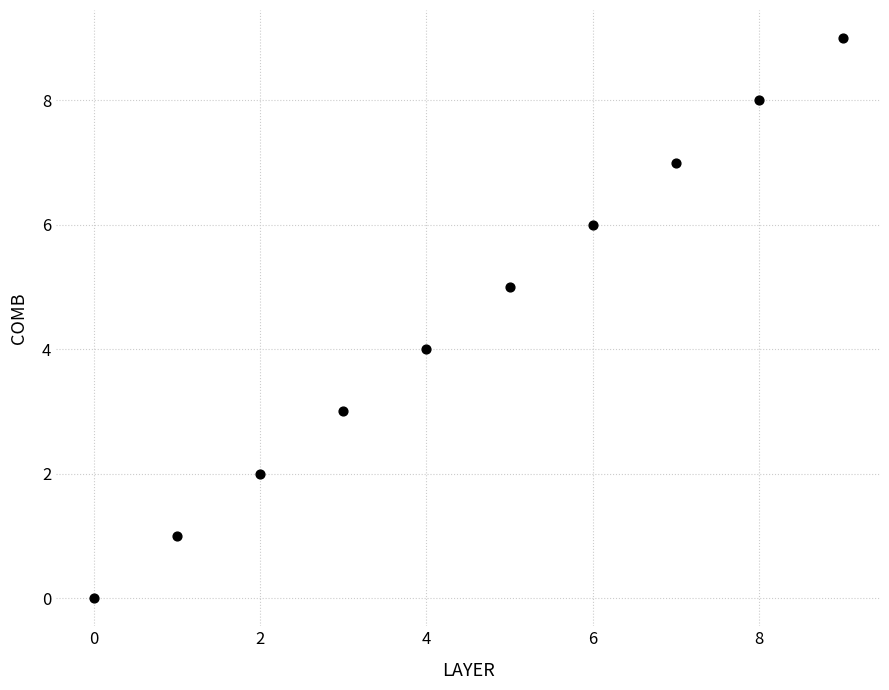

Count the number of points in this scatter plot.

10